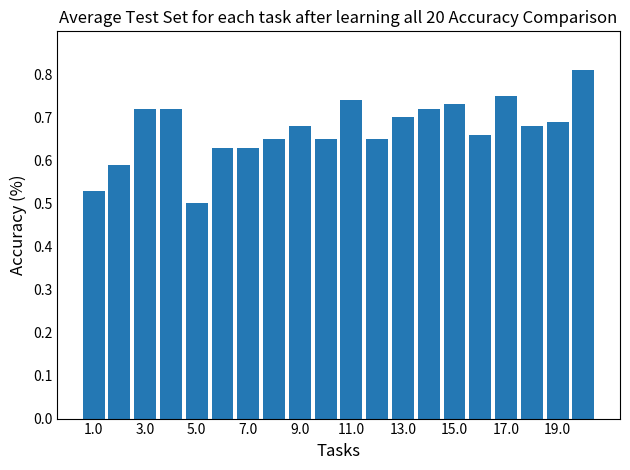

Count the values in the range 0 to 1.

20